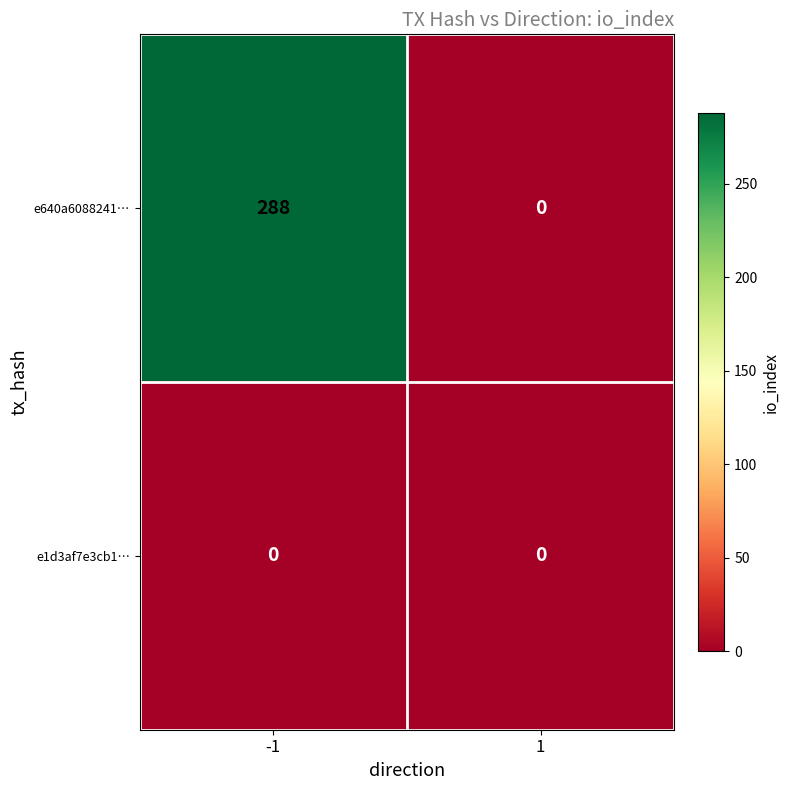

What is the total value across all series at -1?

288